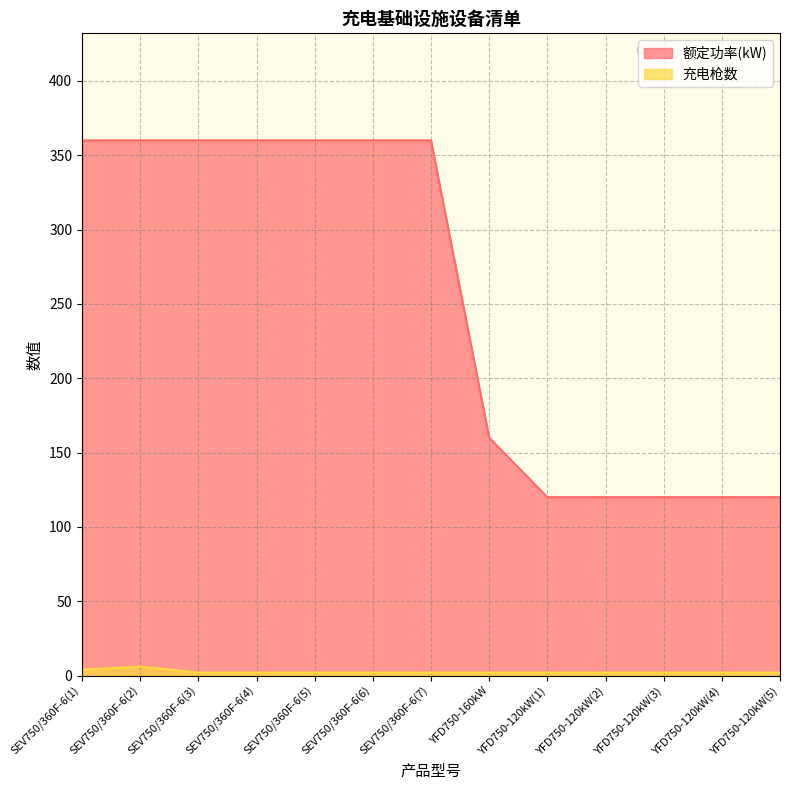

What are all the series names shown in the legend?

额定功率(kW), 充电枪数